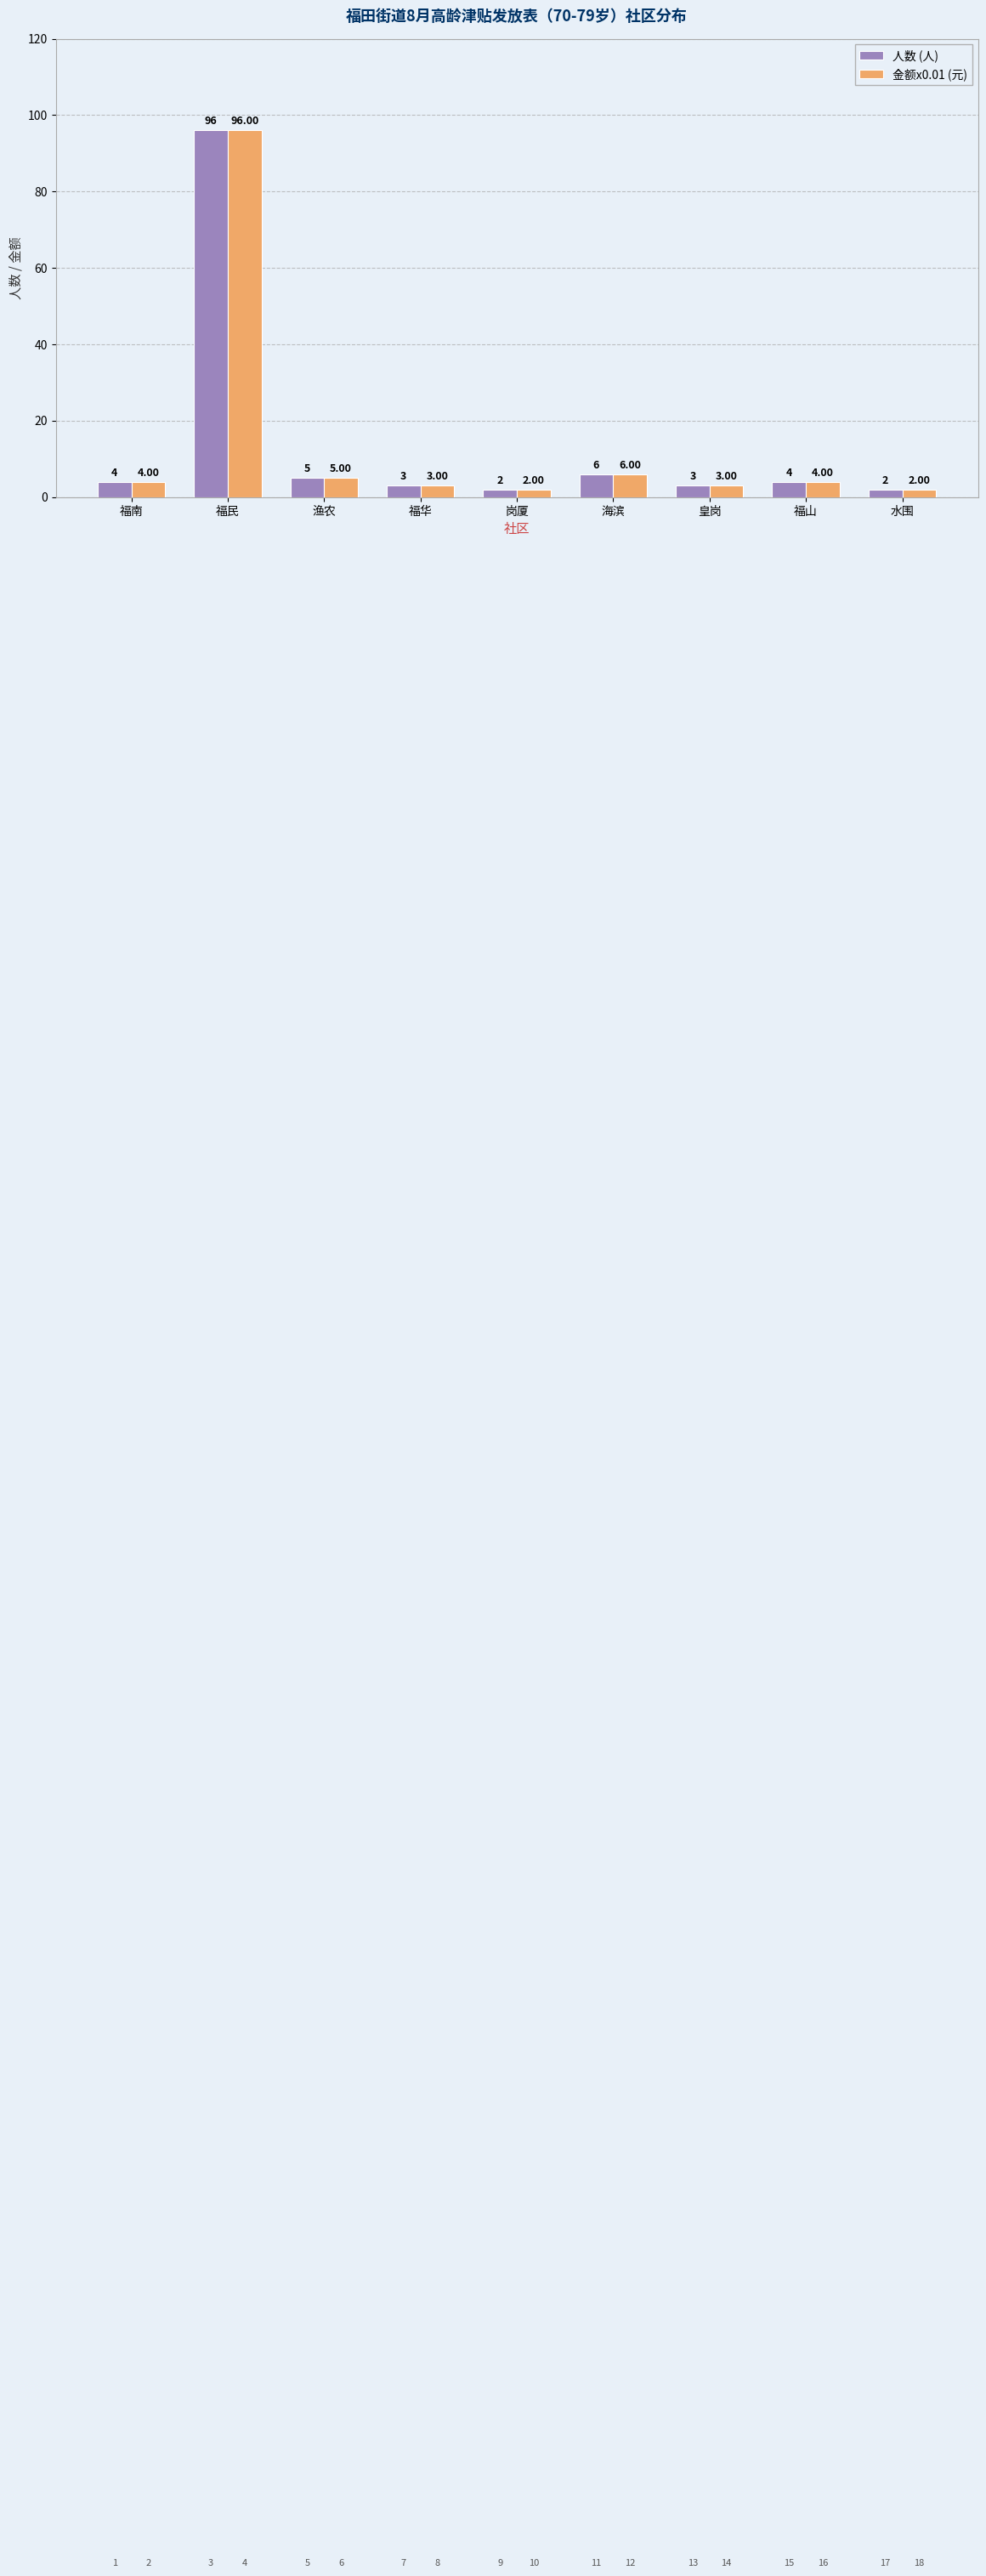

What is the total value across all series at 皇岗?

6